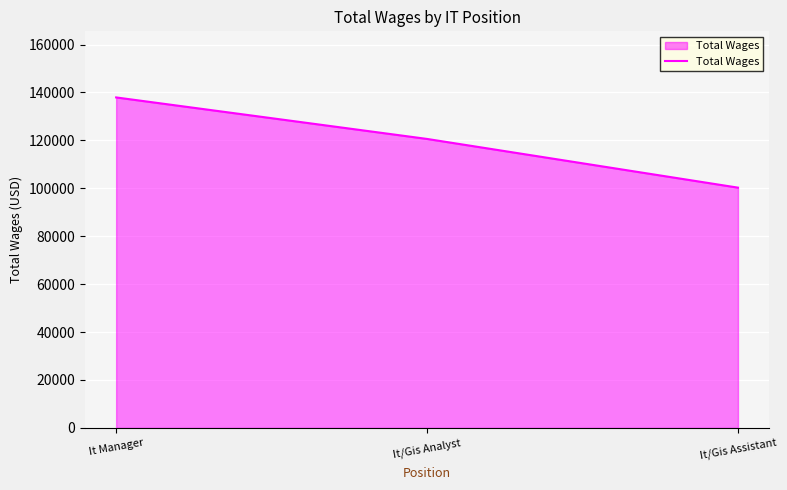

What is the ratio of the value at It/Gis Analyst to the value at It Manager?

0.9